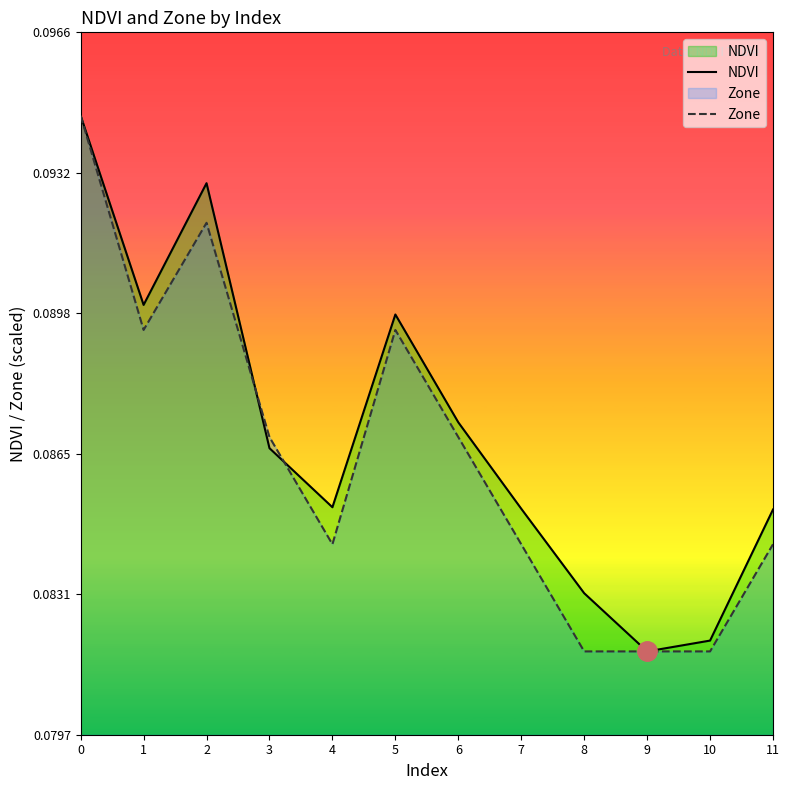

At how many categories does at least one series exceed 0?

12